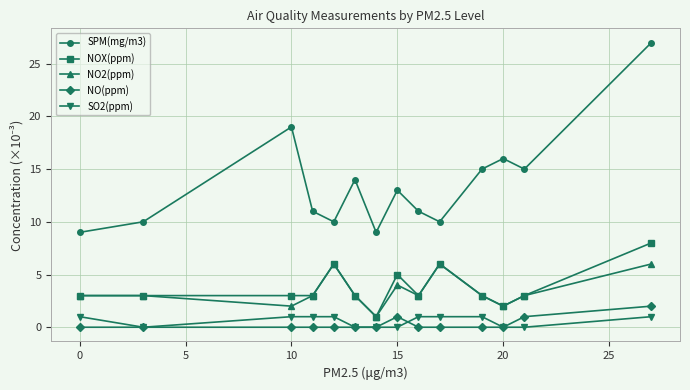

How many distinct data groups are displayed?

5